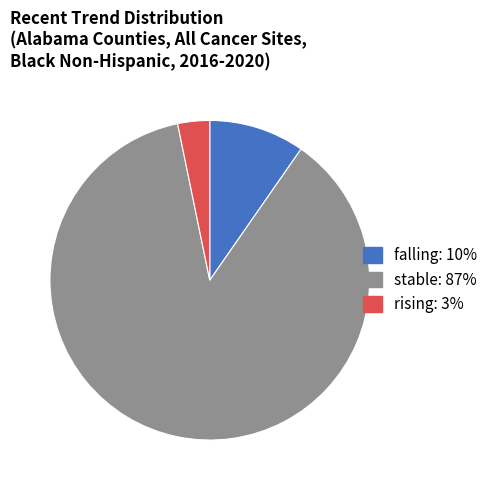

Do rising and falling together represent more than half of the pie?

No